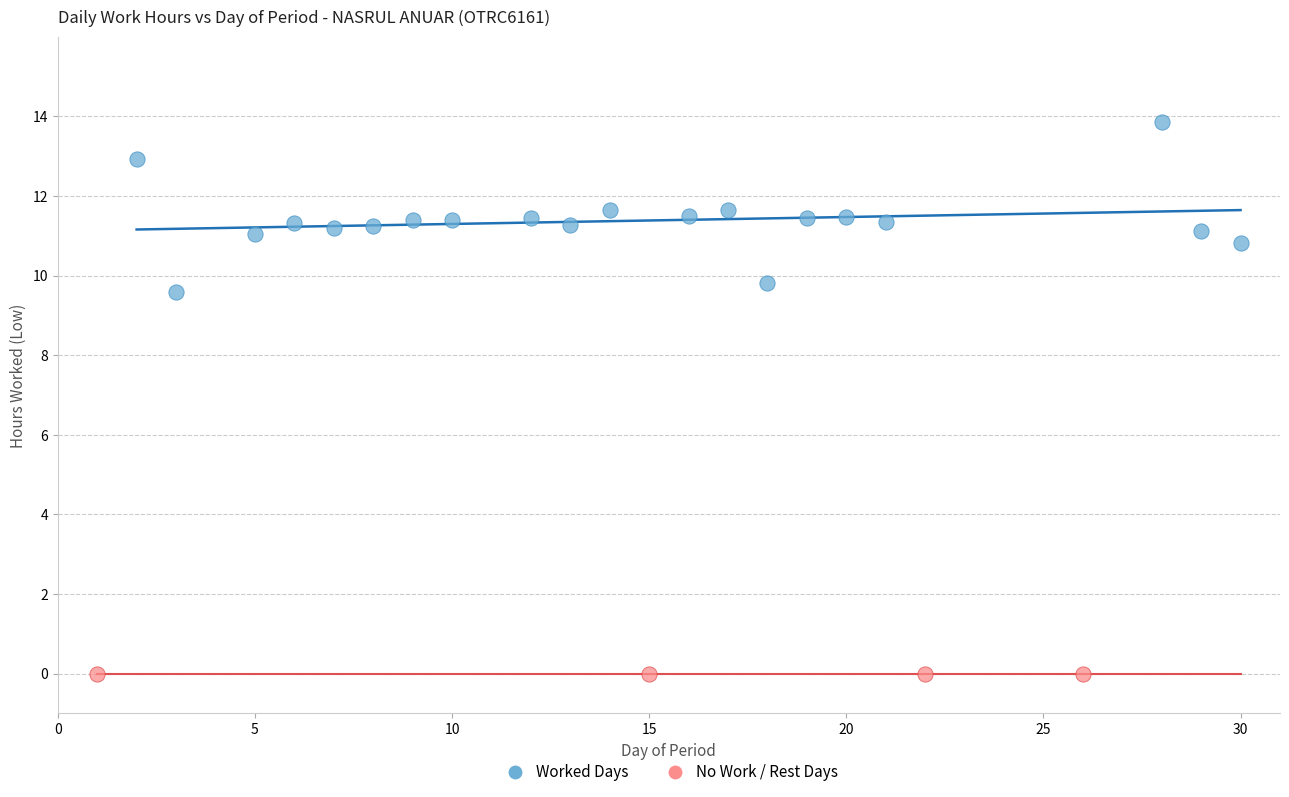

Which series contains the highest Y value?

Worked Days